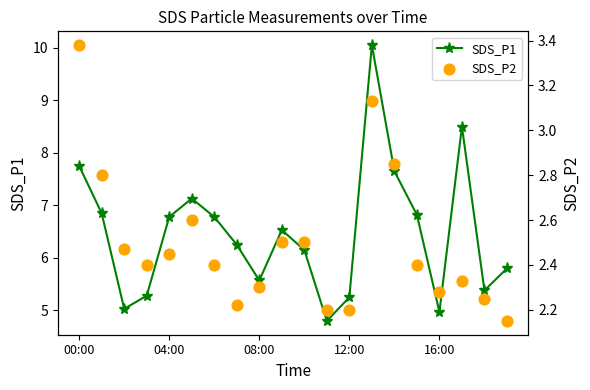

Which series has the widest spread of Y values?

SDS_P1